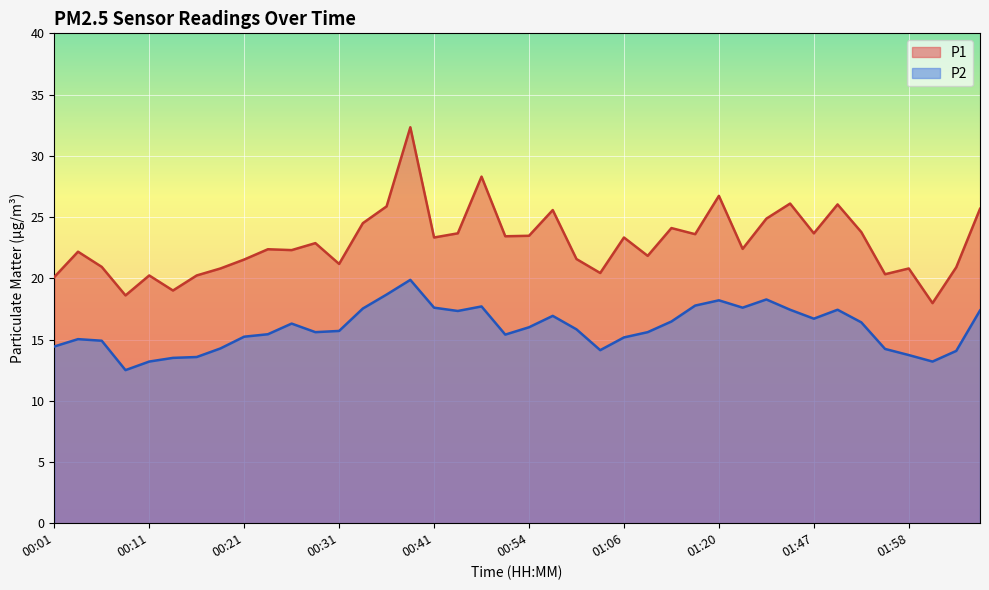

Which series changed the most between 01:11 and 01:55?

P1